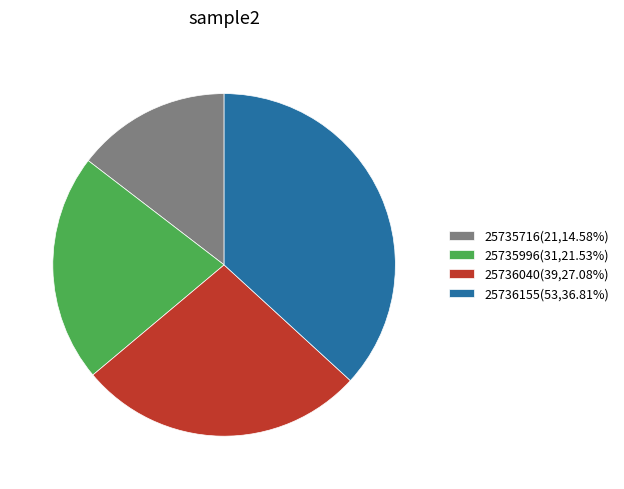

The 25735996 slice represents 22% of the pie. True or false?

True